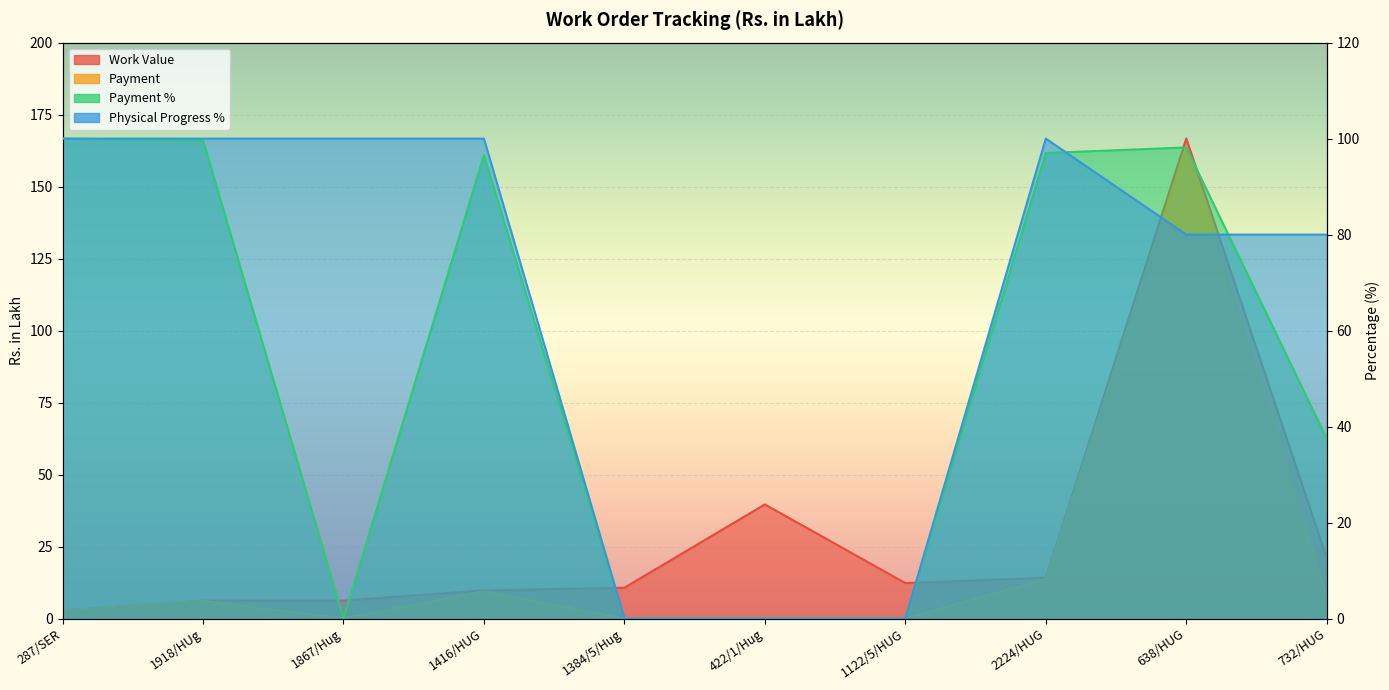

What is the difference between the maximum and second lowest values in the Payment series?

163.7